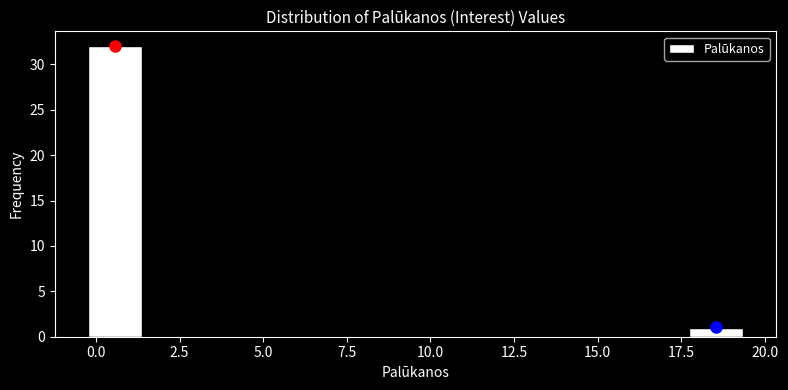

Read against the x-axis, roughly where is the centre of the tallest bar?

0.5